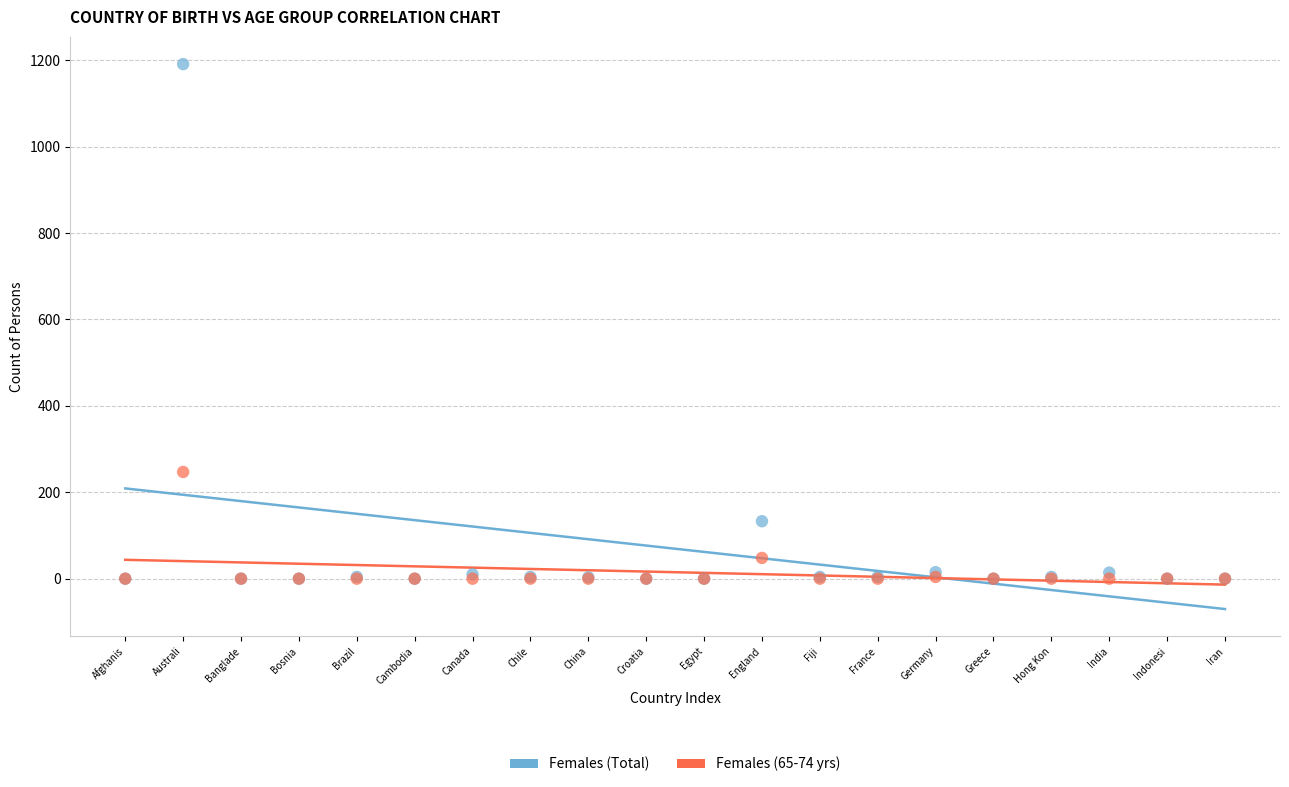

Across all series, what Y value is closest to 595?

247